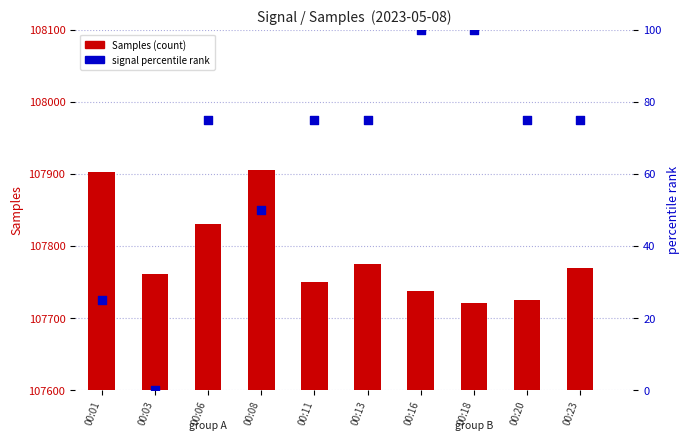

Which series has the largest total across all categories?

Samples (count)